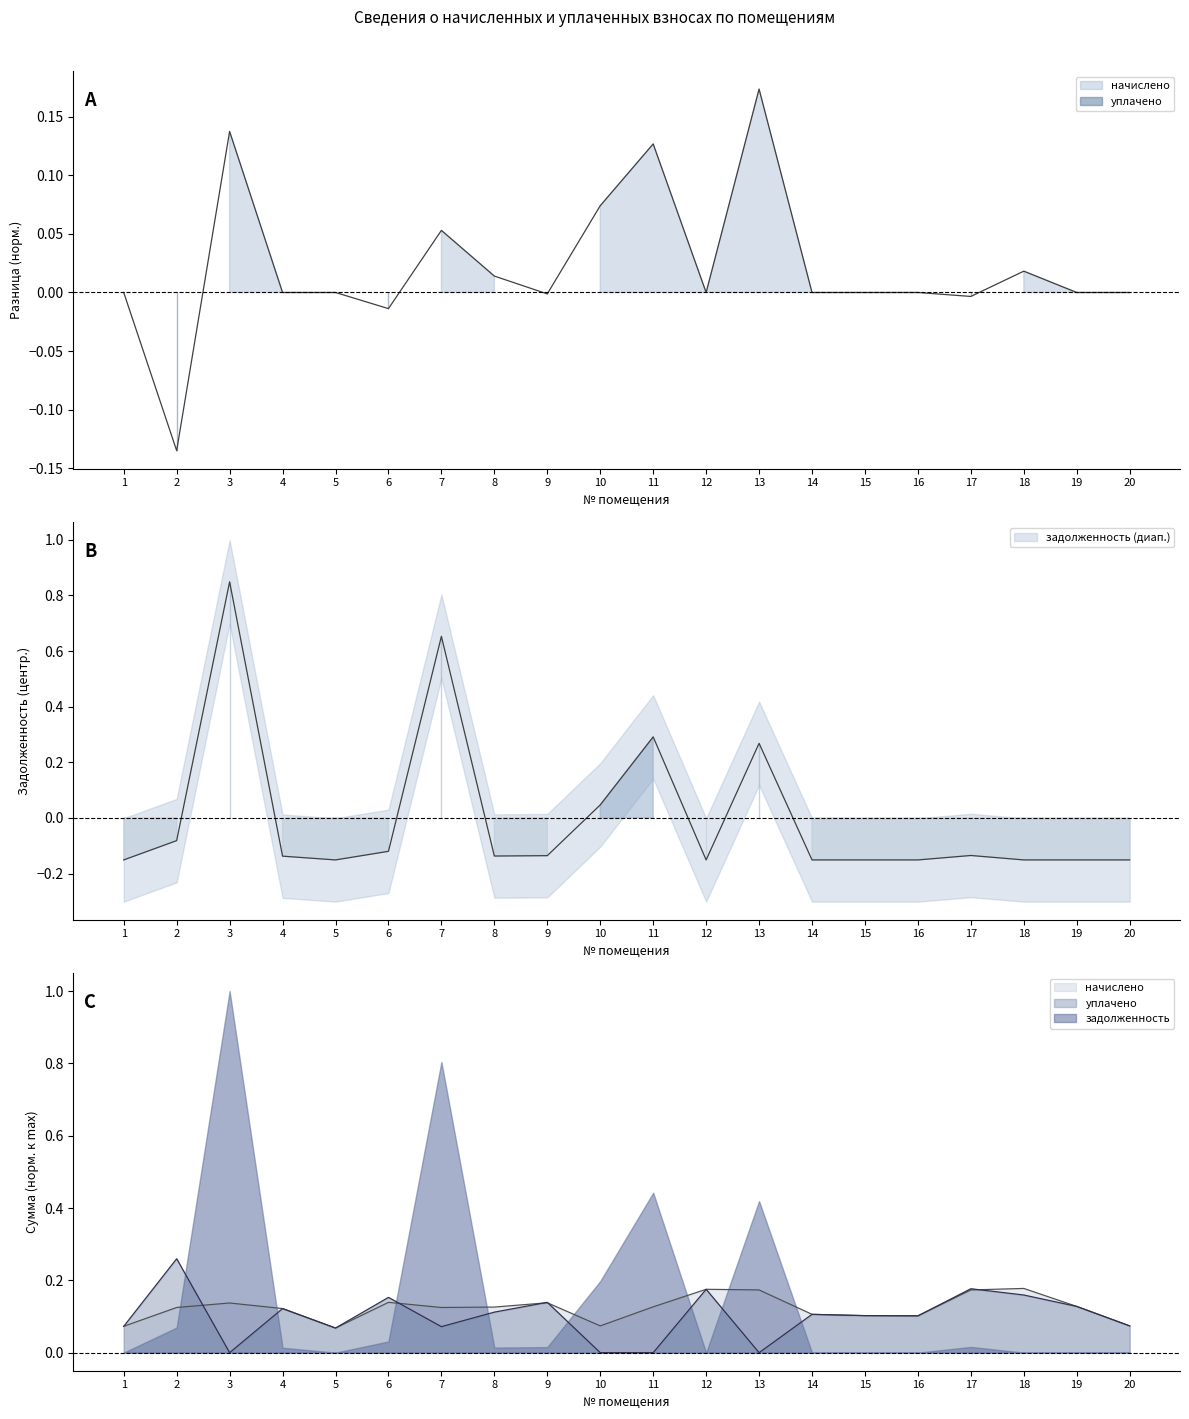

How many values in the задолженность series exceed 0?

5